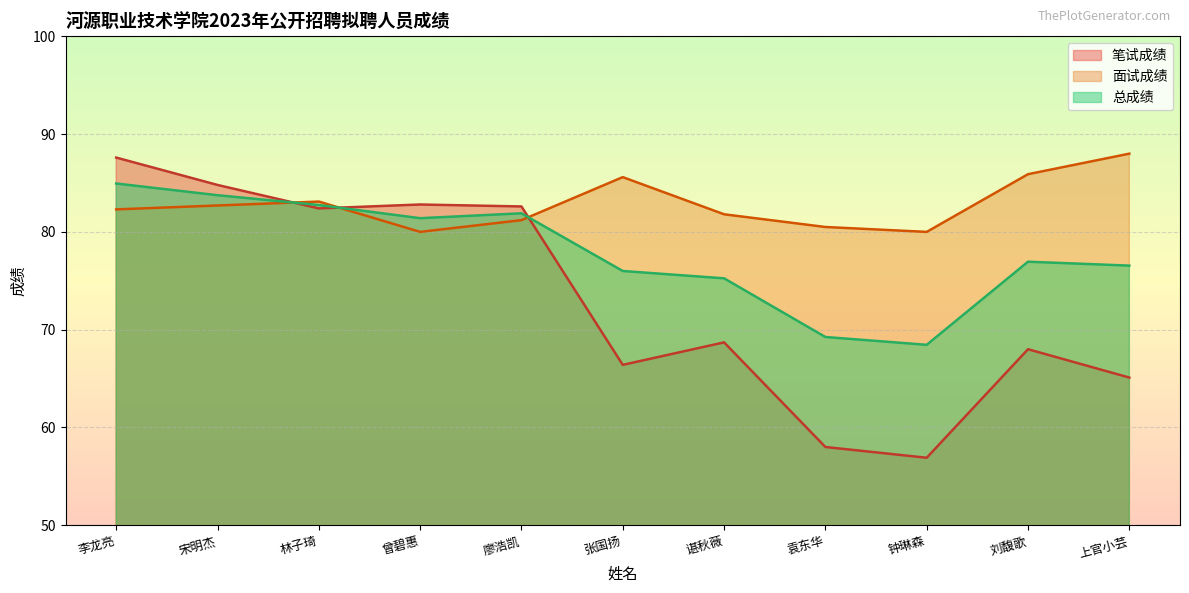

What is the maximum value for 笔试成绩?

87.6